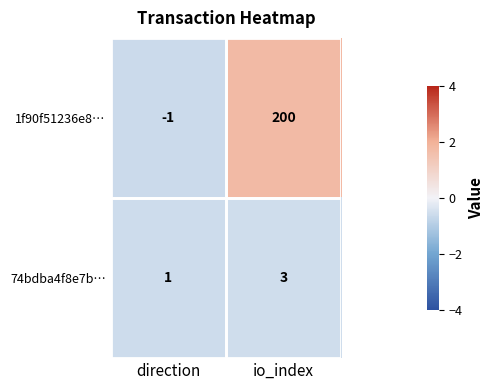

What is the average value of the 1f90f51236e8… series?

100